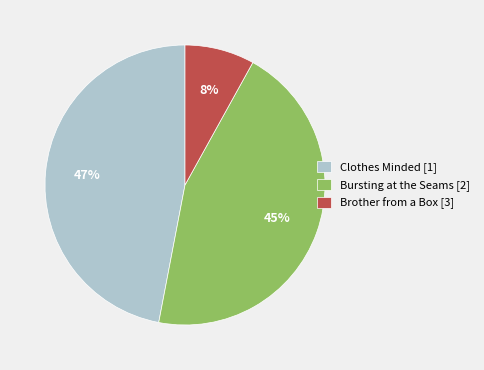

Does any single category account for the majority?

No